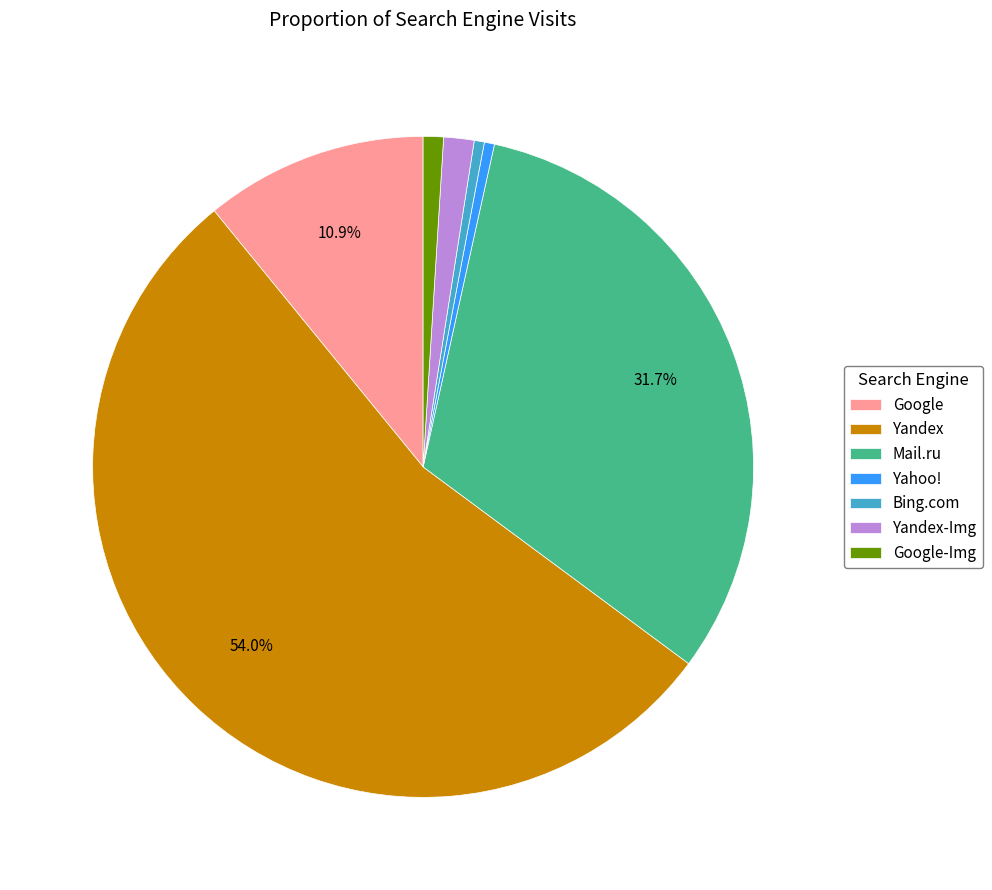

What is the largest slice in the pie chart?

Yandex